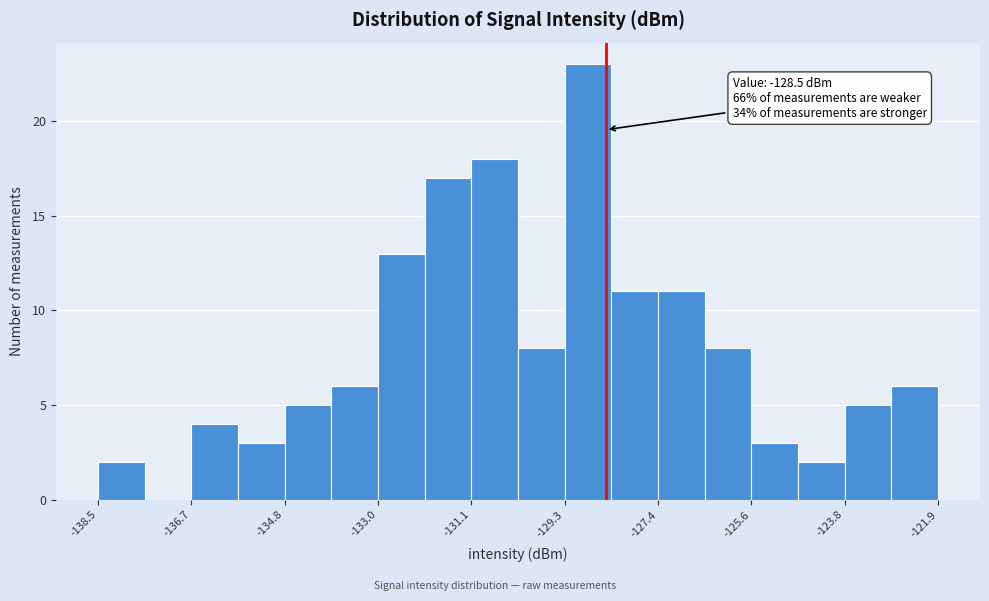

Which range on the x-axis has the tallest bar?

-129.2 to -128.4